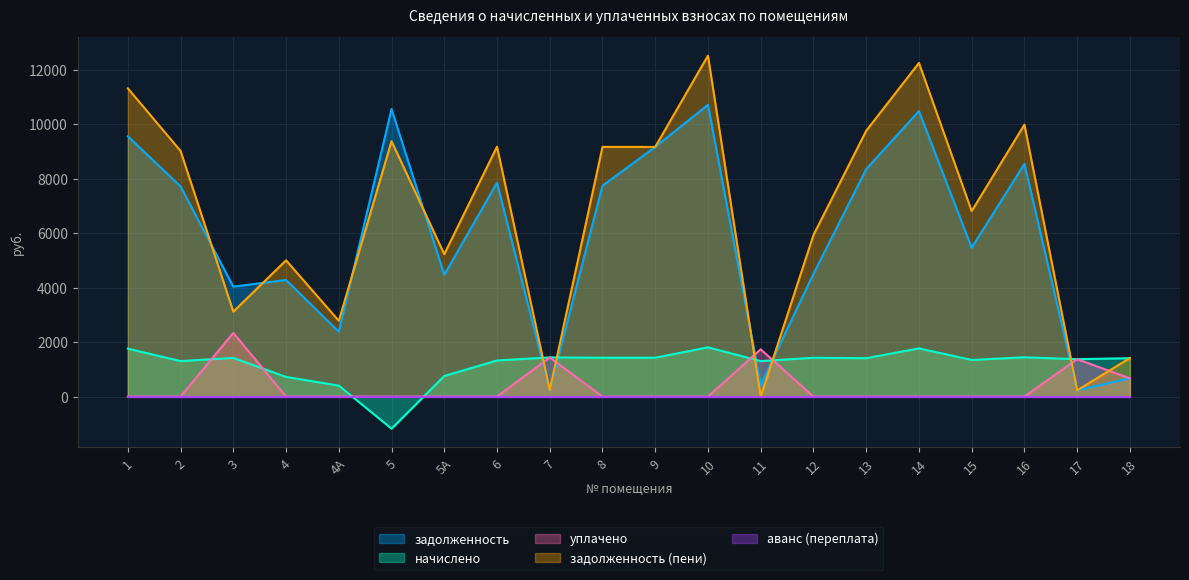

What is the minimum value shown in the chart?

-1180.1